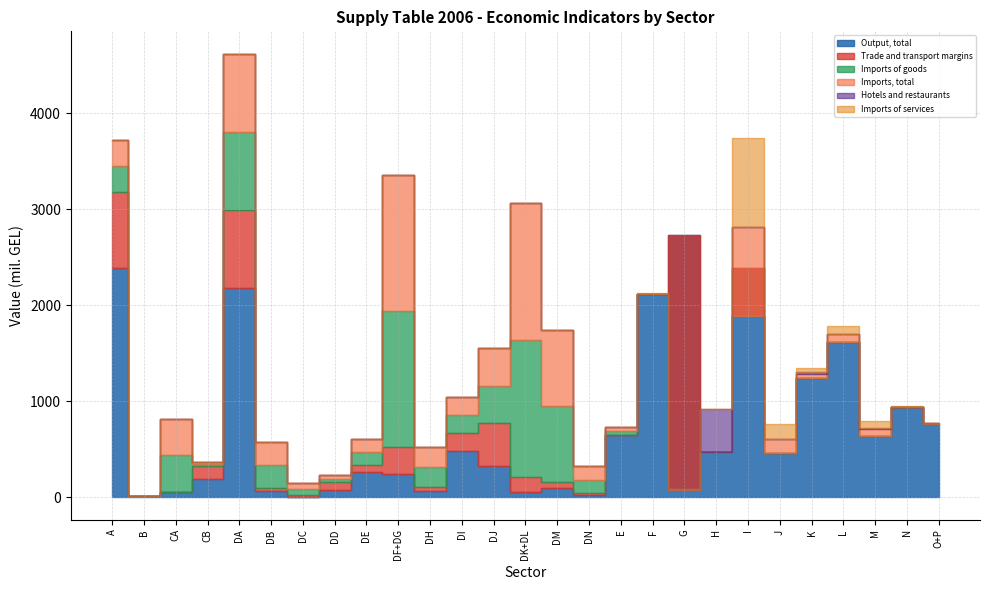

True or false: Output, total has a value of 67.3 at DH.

True